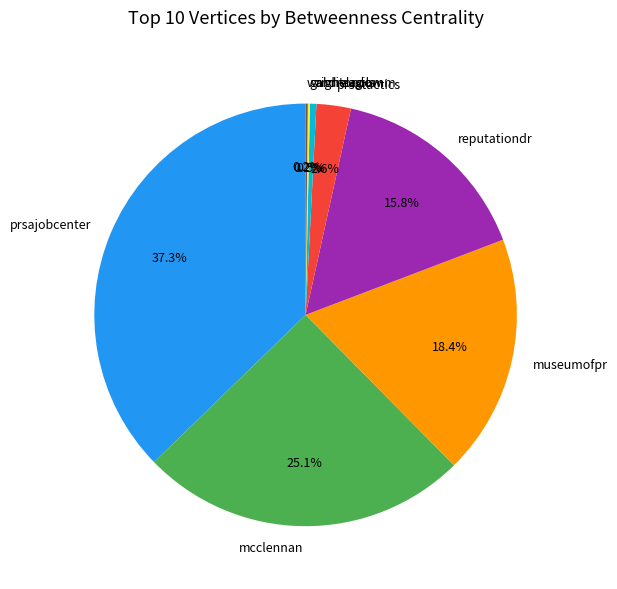

What is the total percentage of mcclennan and reputationdr?

40.9%